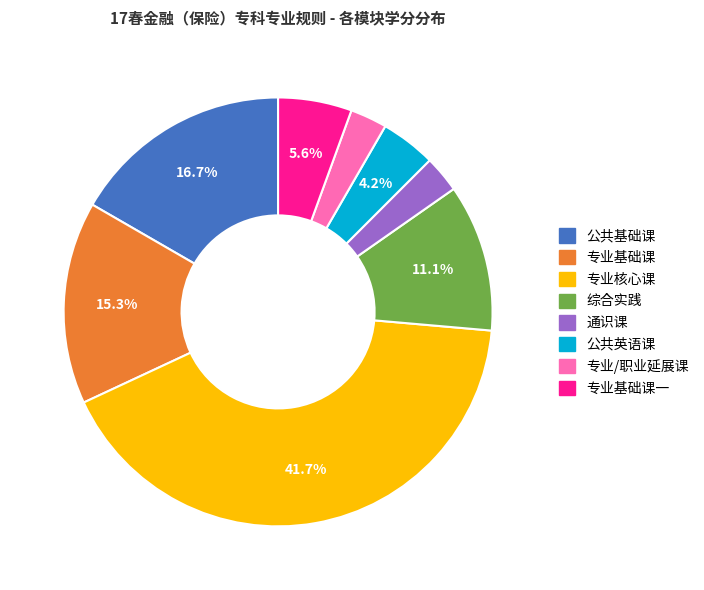

Is there any slice that represents more than half of the pie?

No